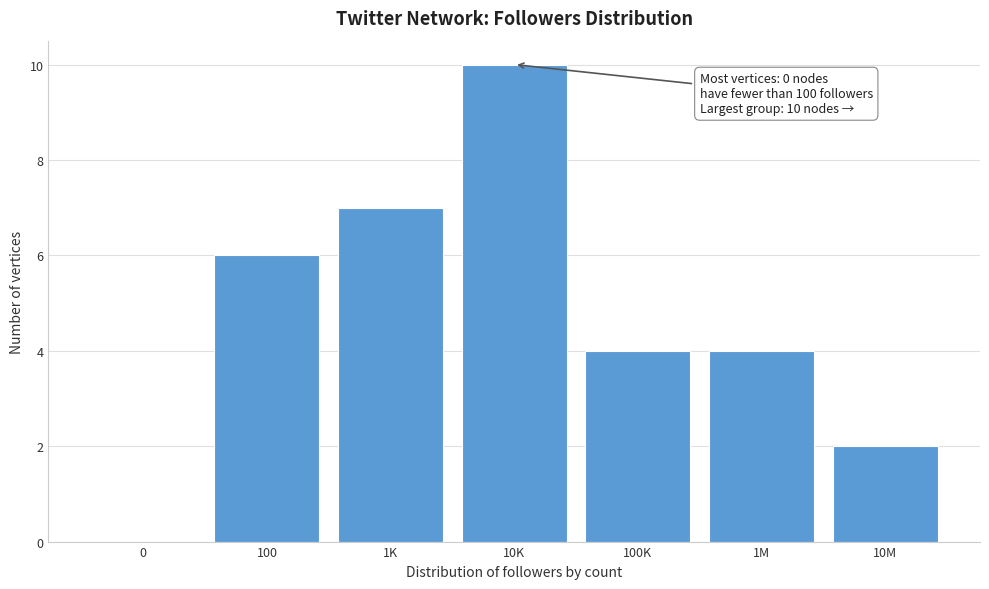

Reading right to left, extract all data points from this chart.

10M=2	1M=4	100K=4	10K=10	1K=7	100=6	0=0